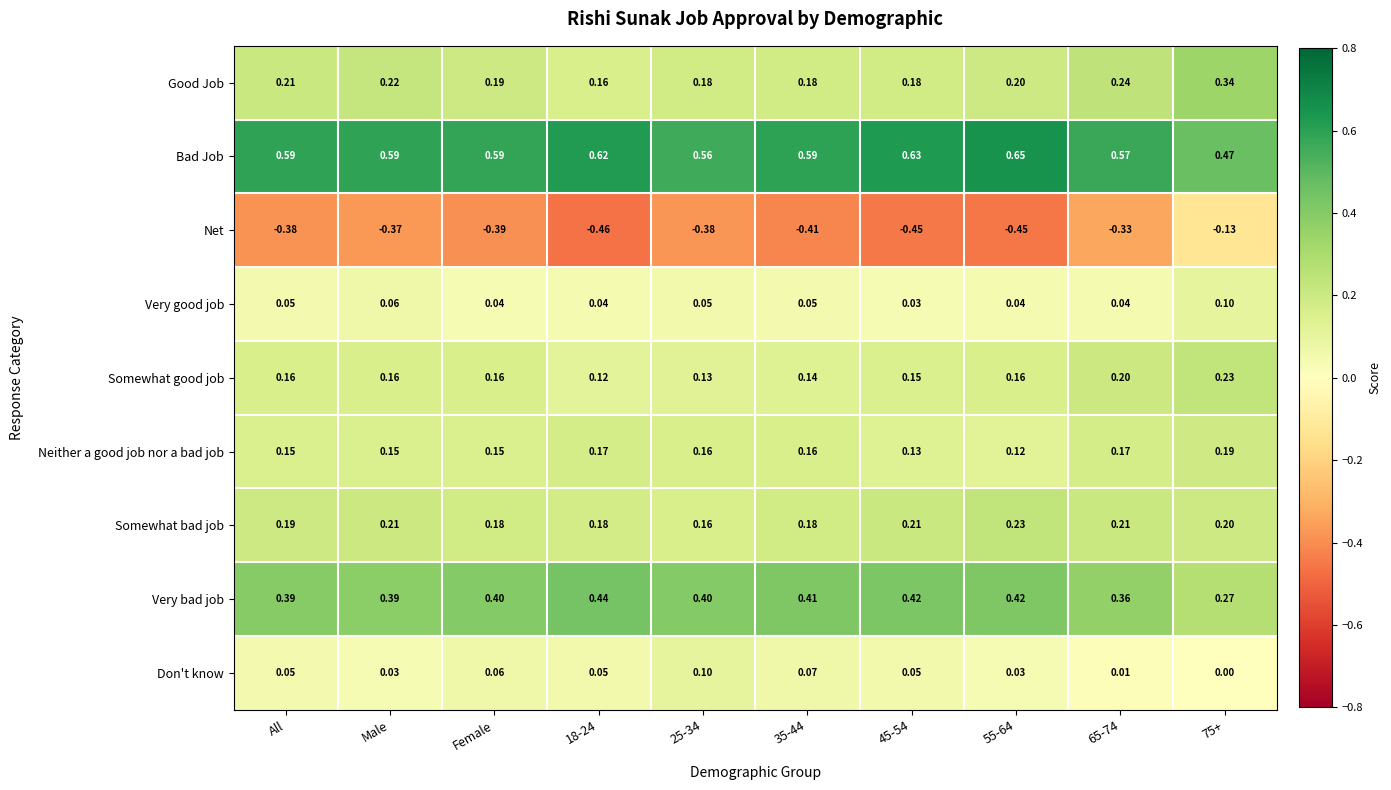

Which series has the largest range (max minus min)?

Net